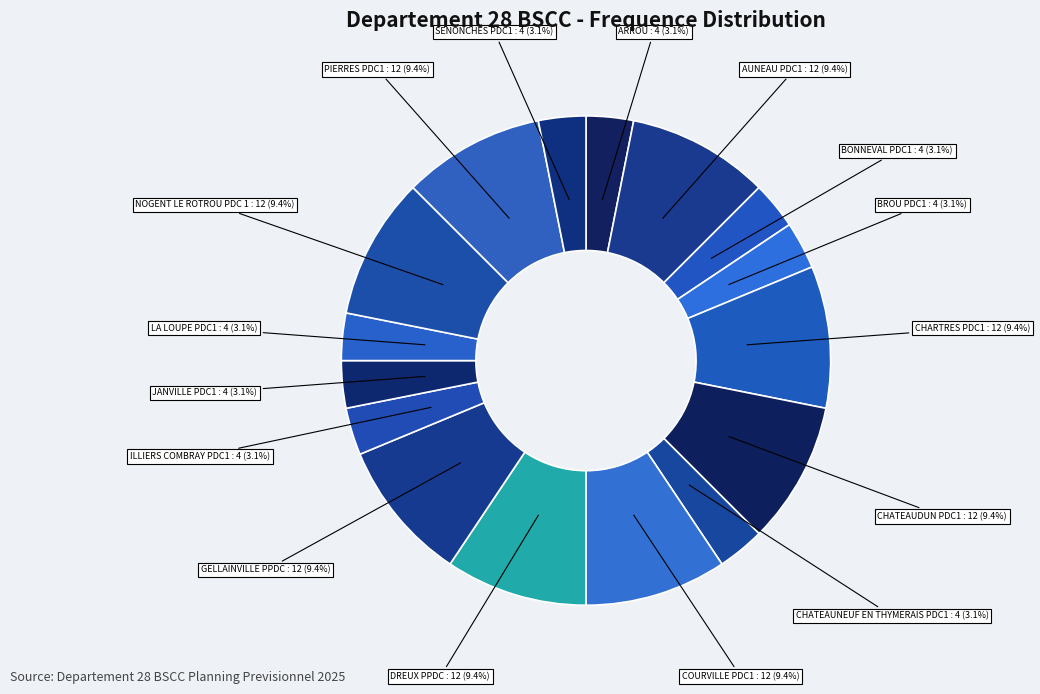

To the nearest percent, what is the combined percentage of BONNEVAL PDC1 and JANVILLE PDC1?

6%